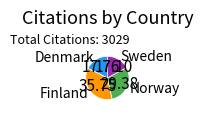

How many slices are in this pie chart?

4